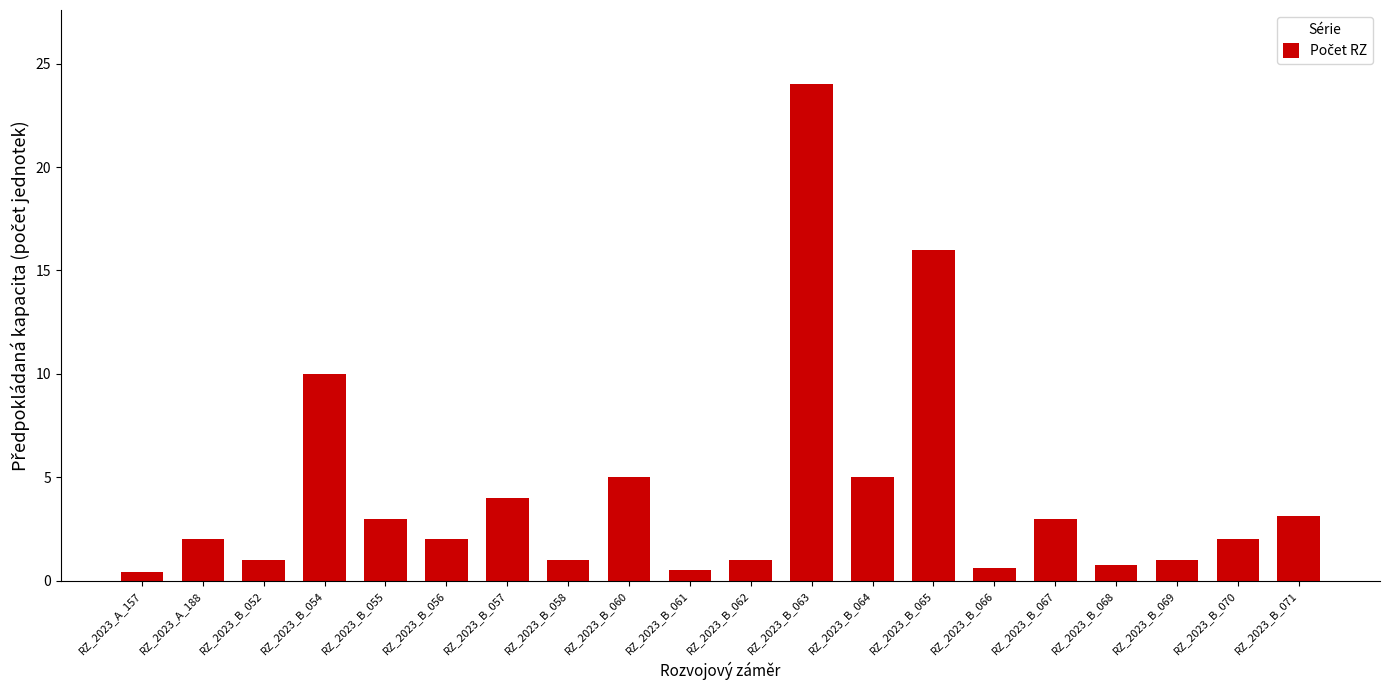

What is the greatest value displayed?

24.0